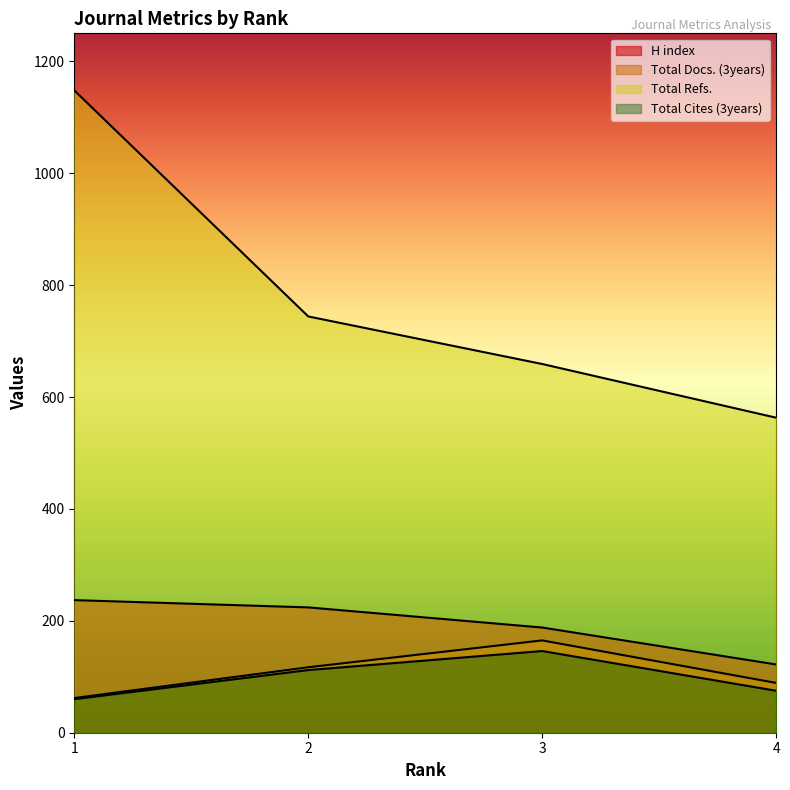

What is the value of the Total Refs. point at the 4th from the left?

563